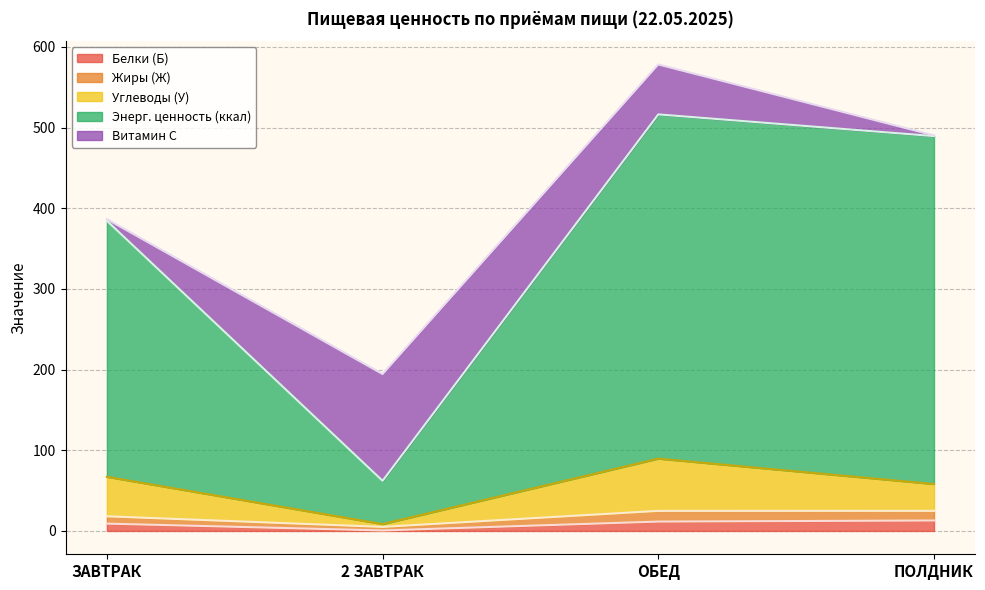

How many lines are shown in the chart?

5